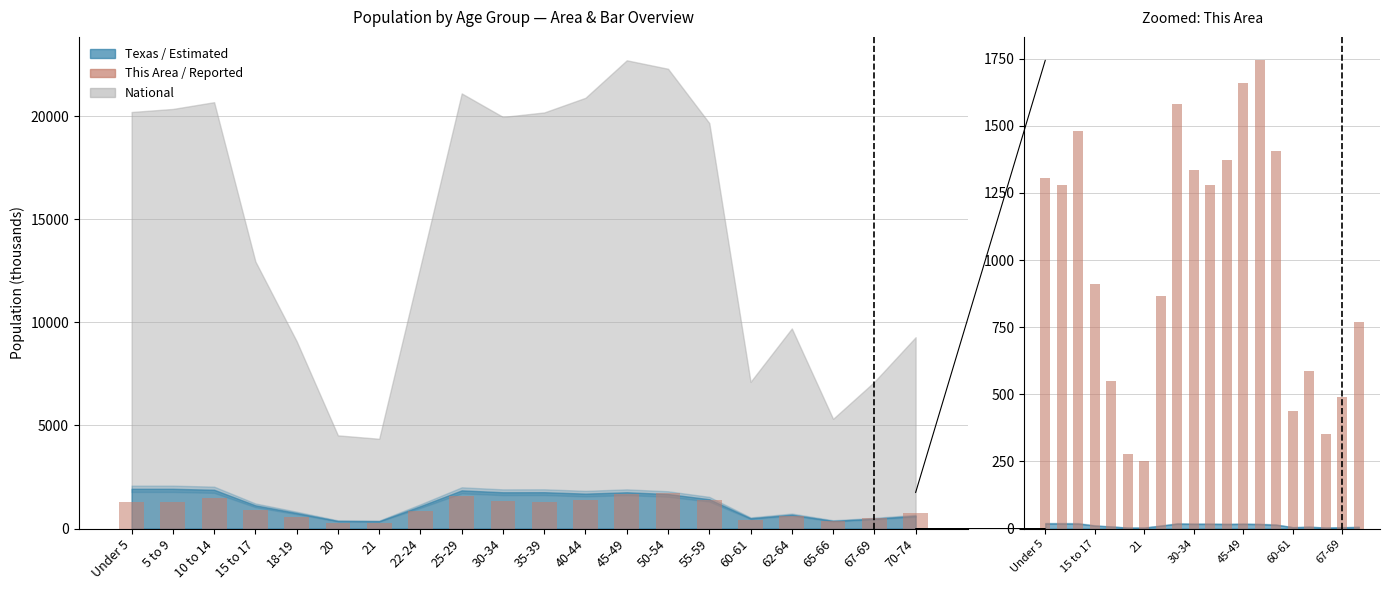

What position from the right is 21?

14